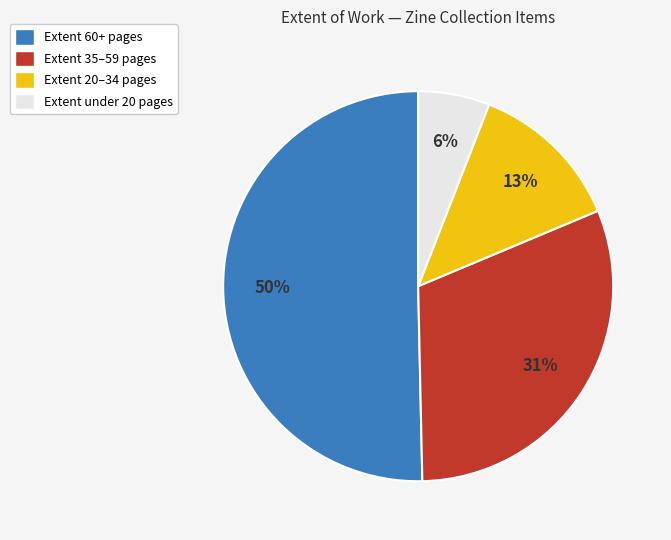

True or false: Extent 20–34 pages accounts for 22% of the total.

False